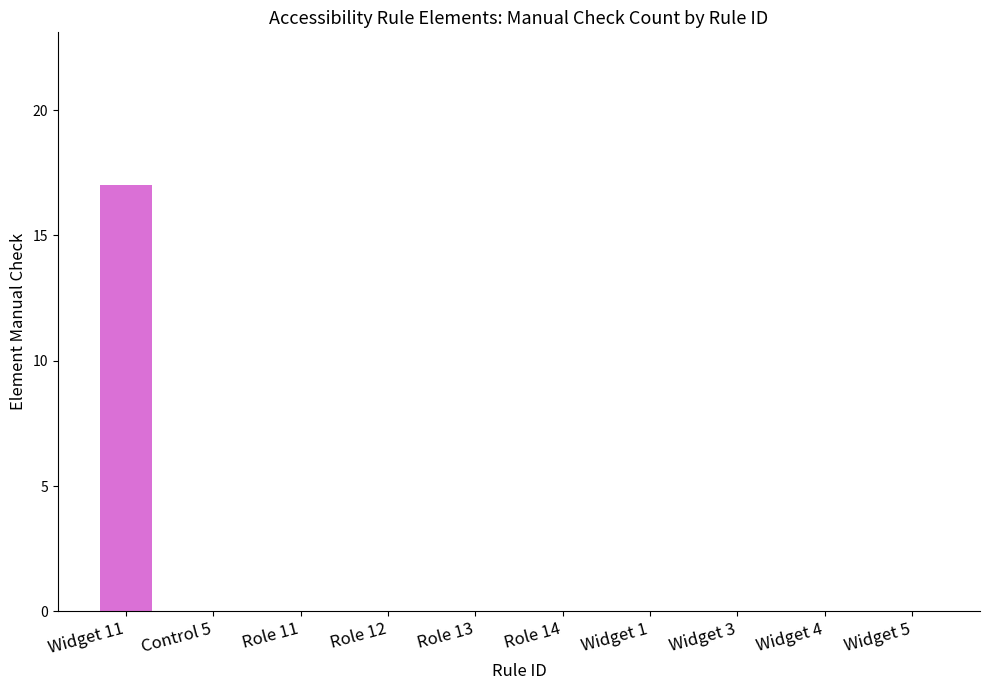

Reading right to left, extract all data points from this chart.

Widget 5=0	Widget 4=0	Widget 3=0	Widget 1=0	Role 14=0	Role 13=0	Role 12=0	Role 11=0	Control 5=0	Widget 11=17